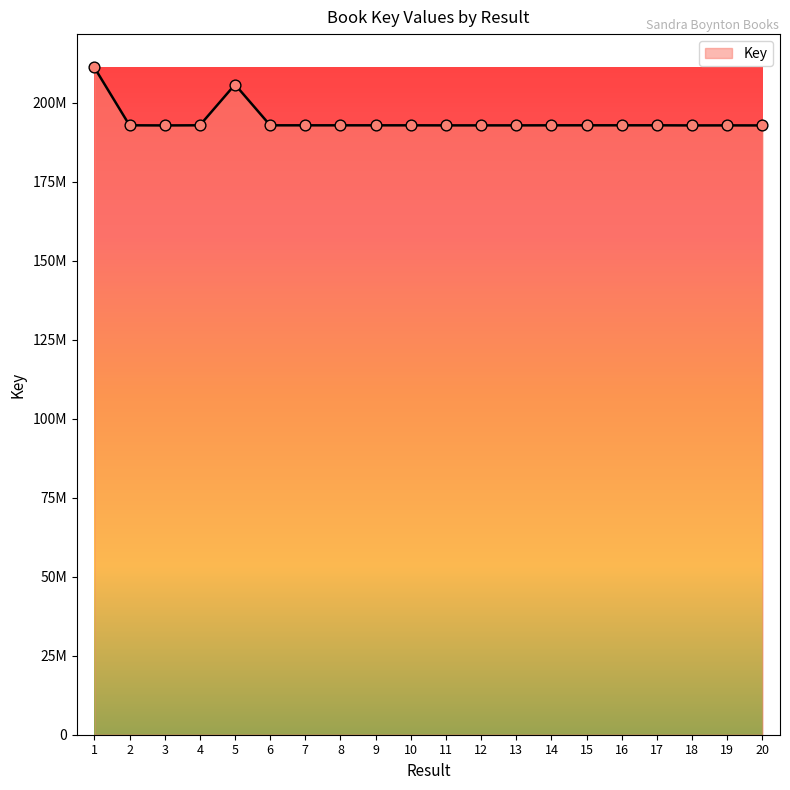

What is the change in value from 8 to 18?

-31615